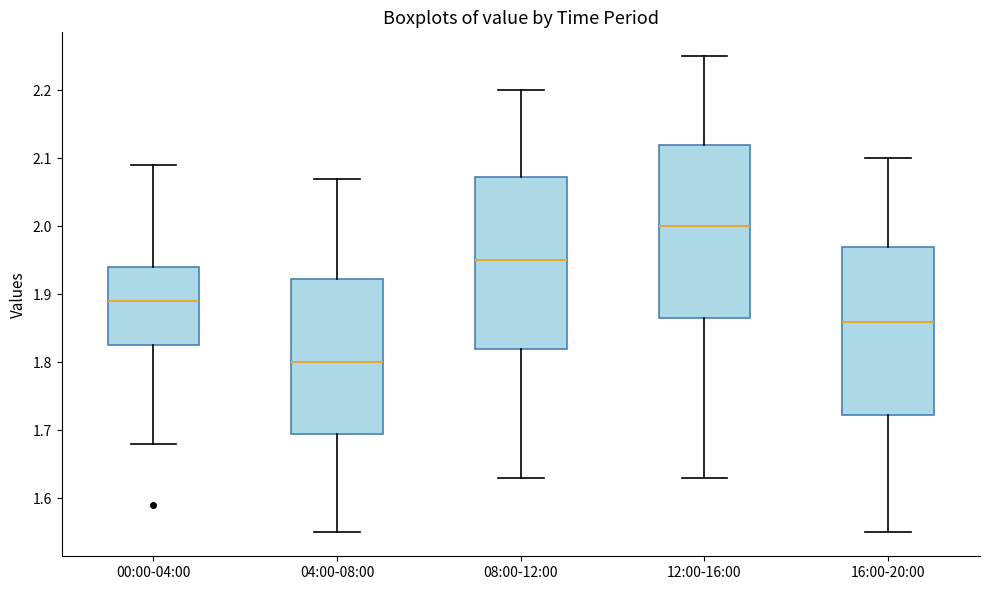

Where does the median line of the box for 04:00-08:00 sit on the y-axis? The values are not printed on the chart, so give them approximately, as read against the axis.

1.80